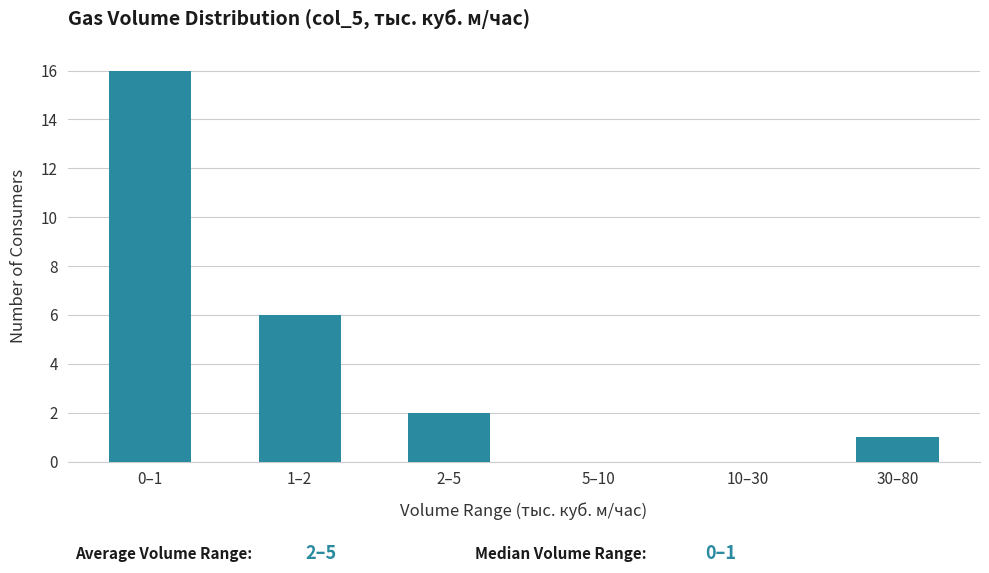

Reading left to right, extract all data points from this chart.

0–1=16	1–2=6	2–5=2	5–10=0	10–30=0	30–80=1